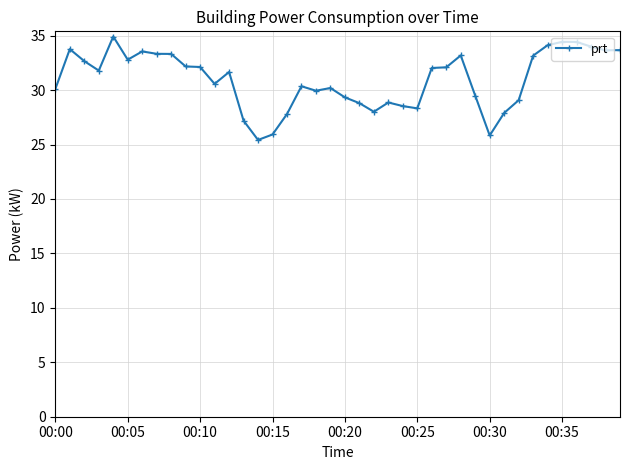

True or false: there are more than 1 points higher than both neighbors.

True